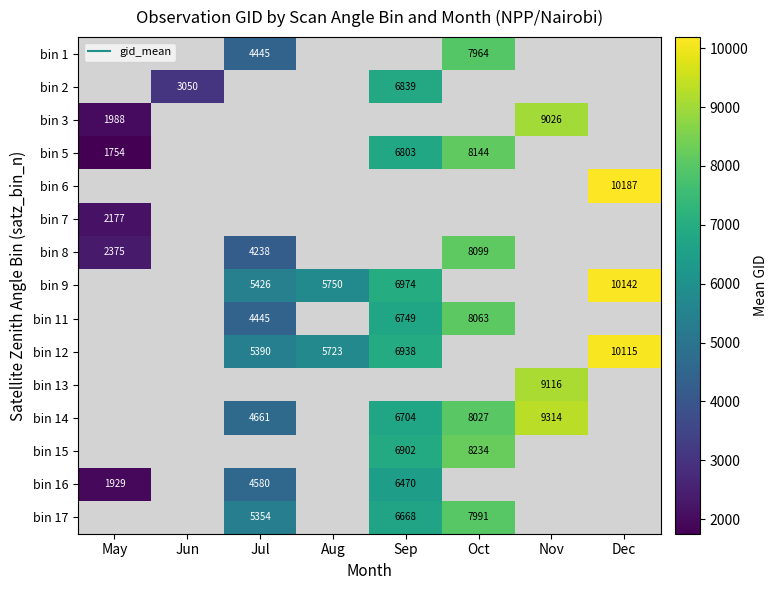

At which category does the chart reach its peak across all series?

Dec